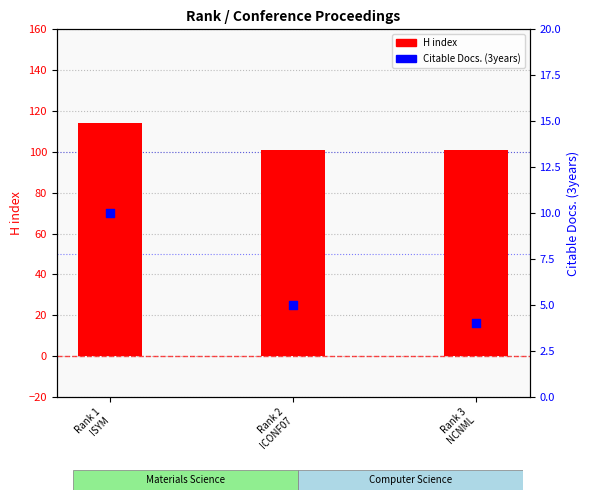

At which category is the sum across all series the highest?

Rank 1
ISYM